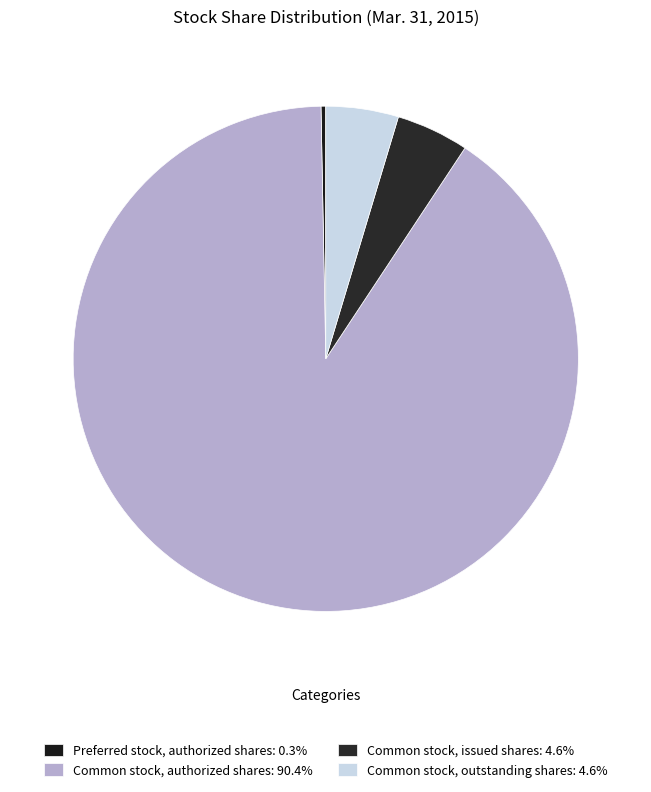

What is the change in value from Common stock, authorized shares to Common stock, issued shares?

-284590001